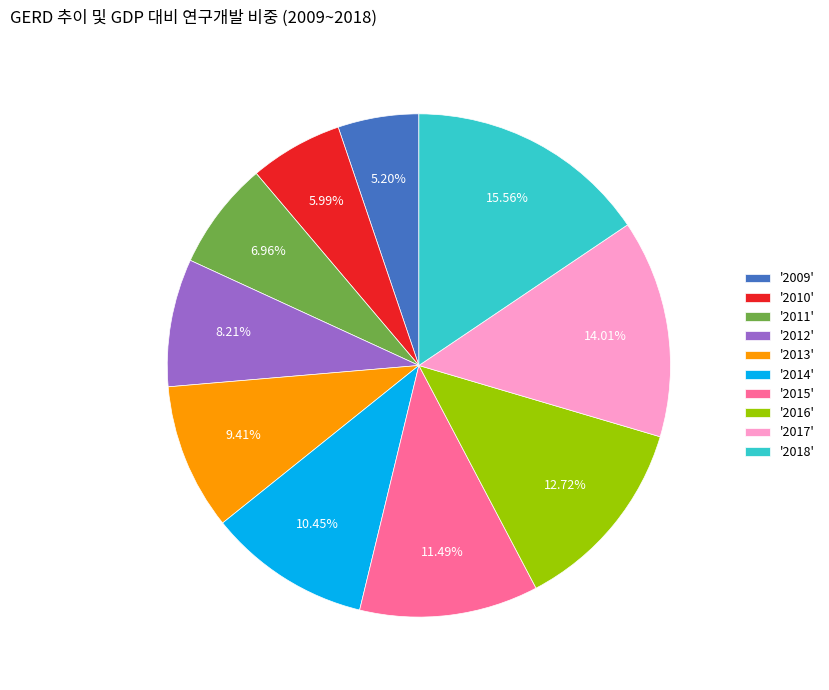

Which slice is the largest?

'2018'